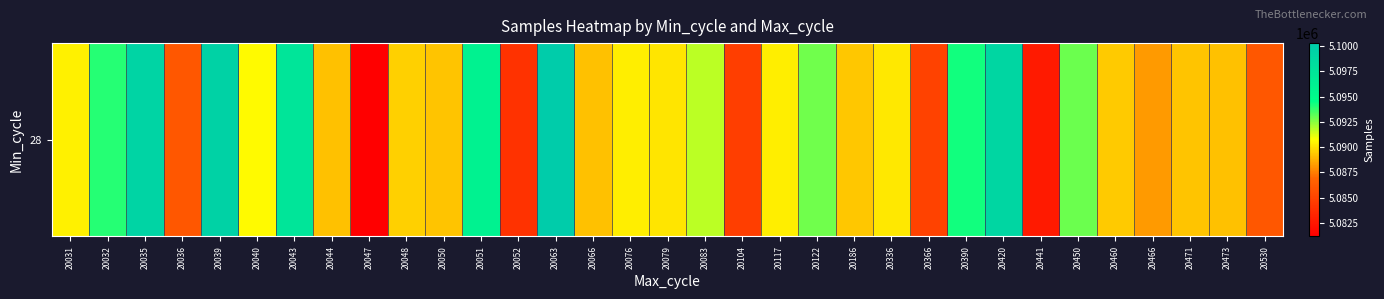

Rank the categories by value from lowest to highest.

20047, 20441, 20052, 20104, 20366, 20036, 20530, 20466, 20066, 20044, 20473, 20050, 20471, 20186, 20460, 20048, 20079, 20336, 20076, 20117, 20031, 20040, 20083, 20122, 20450, 20032, 20390, 20051, 20043, 20420, 20035, 20039, 20063